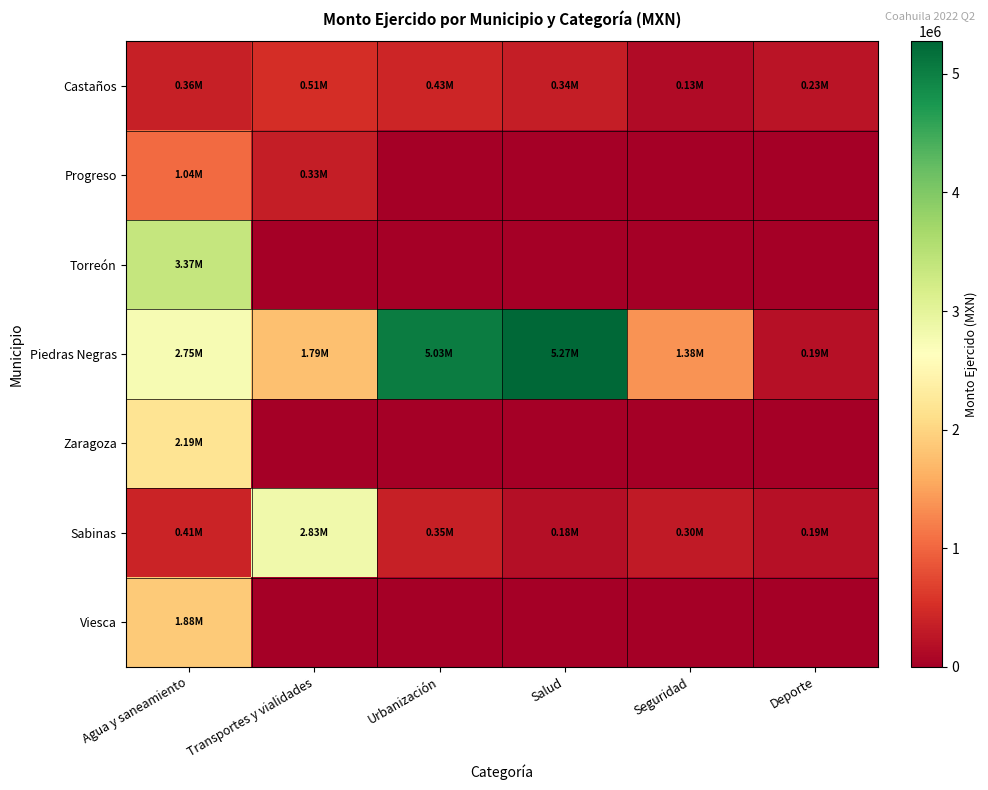

How many series are shown in this chart?

7